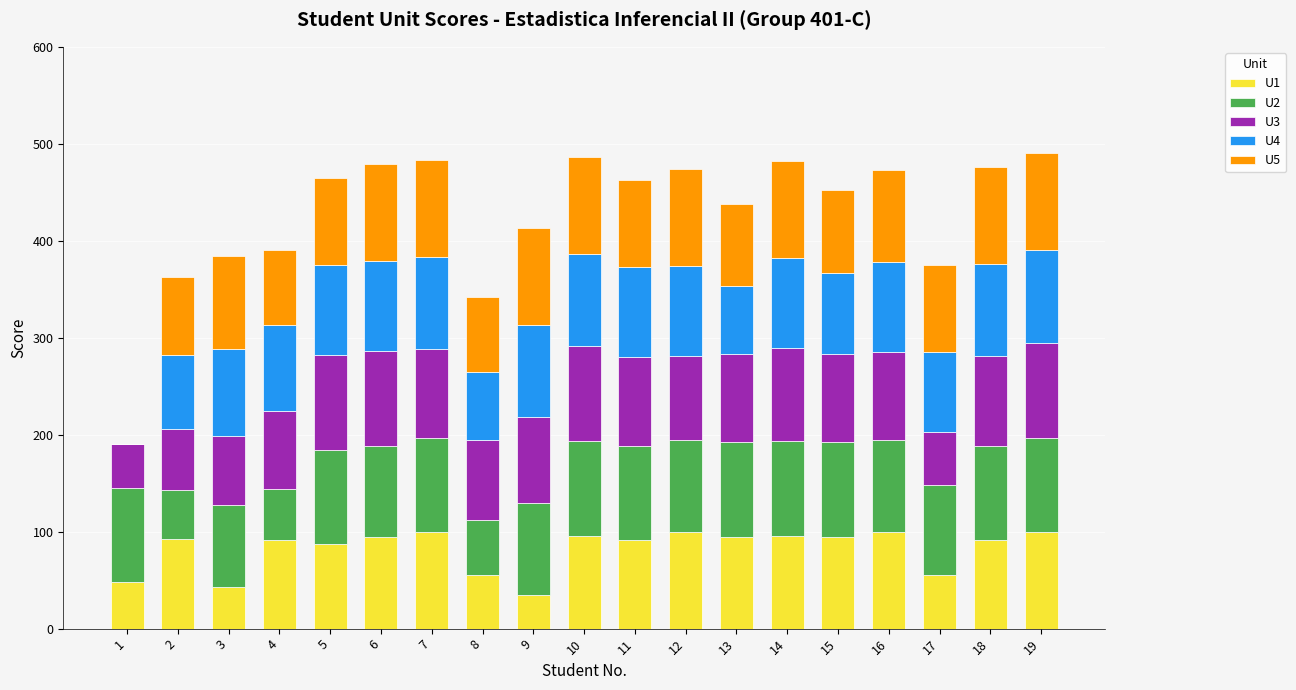

Count the number of data series in this chart.

5